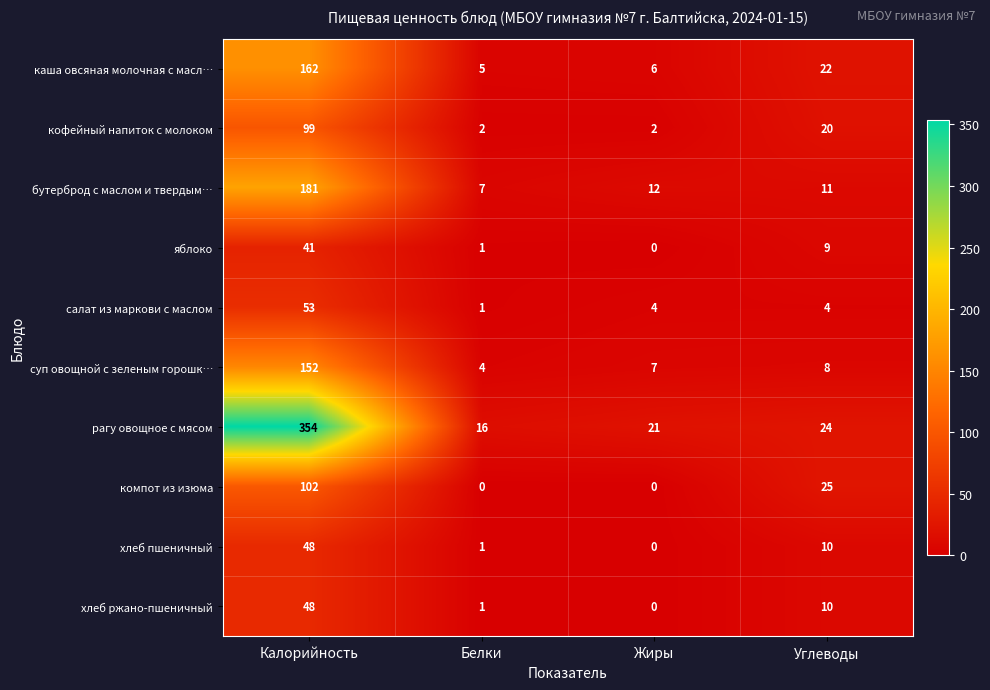

List the labels in order of суп овощной с зеленым горошк… value, largest first.

Калорийность, Углеводы, Жиры, Белки